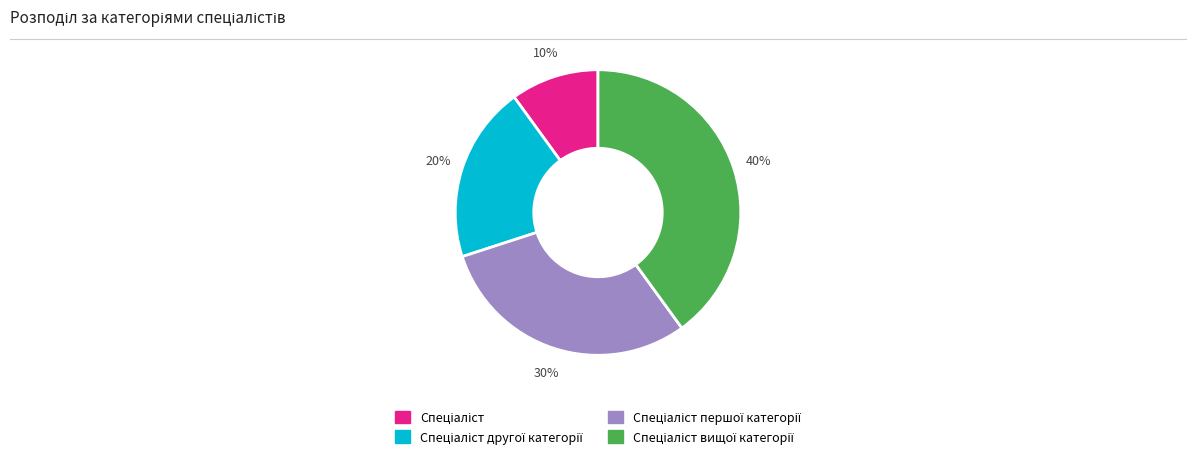

Is there any slice that represents more than half of the pie?

No